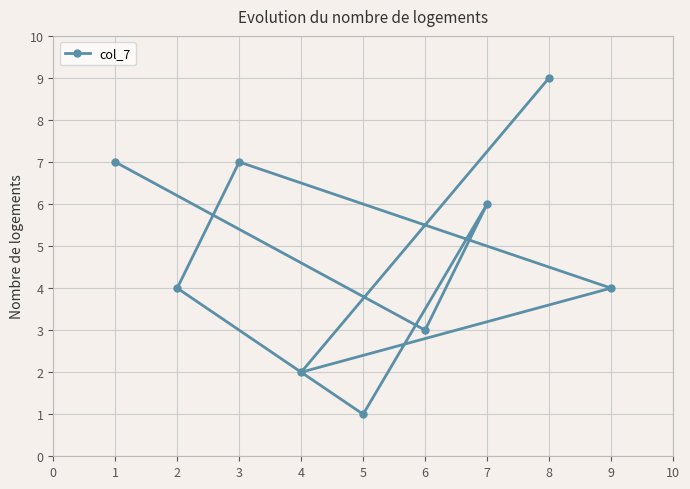

How many points are lower than both their immediate neighbors (excluding endpoints)?

3